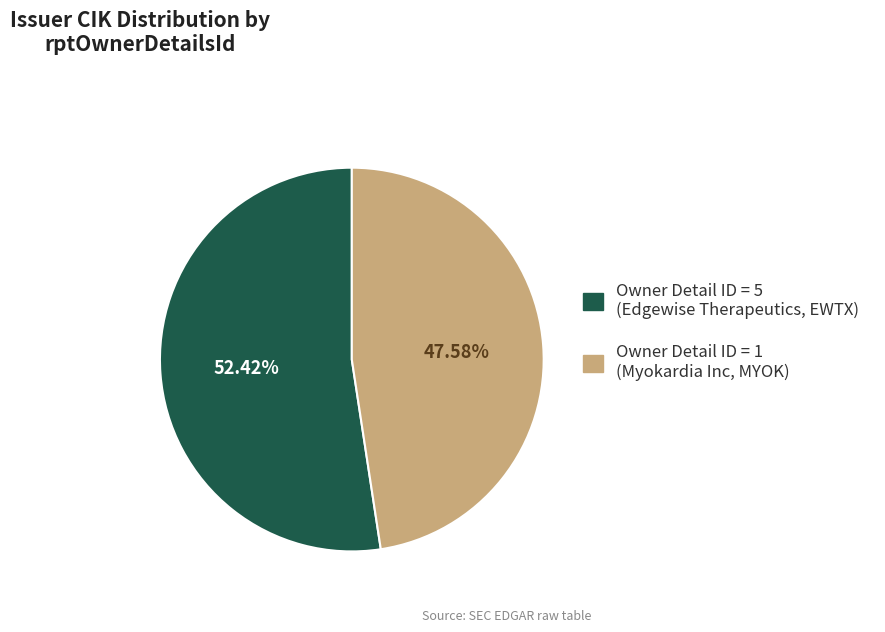

Between Owner Detail ID = 1 (Myokardia Inc, MYOK) and Owner Detail ID = 5 (Edgewise Therapeutics, EWTX), which is larger?

Owner Detail ID = 5 (Edgewise Therapeutics, EWTX)